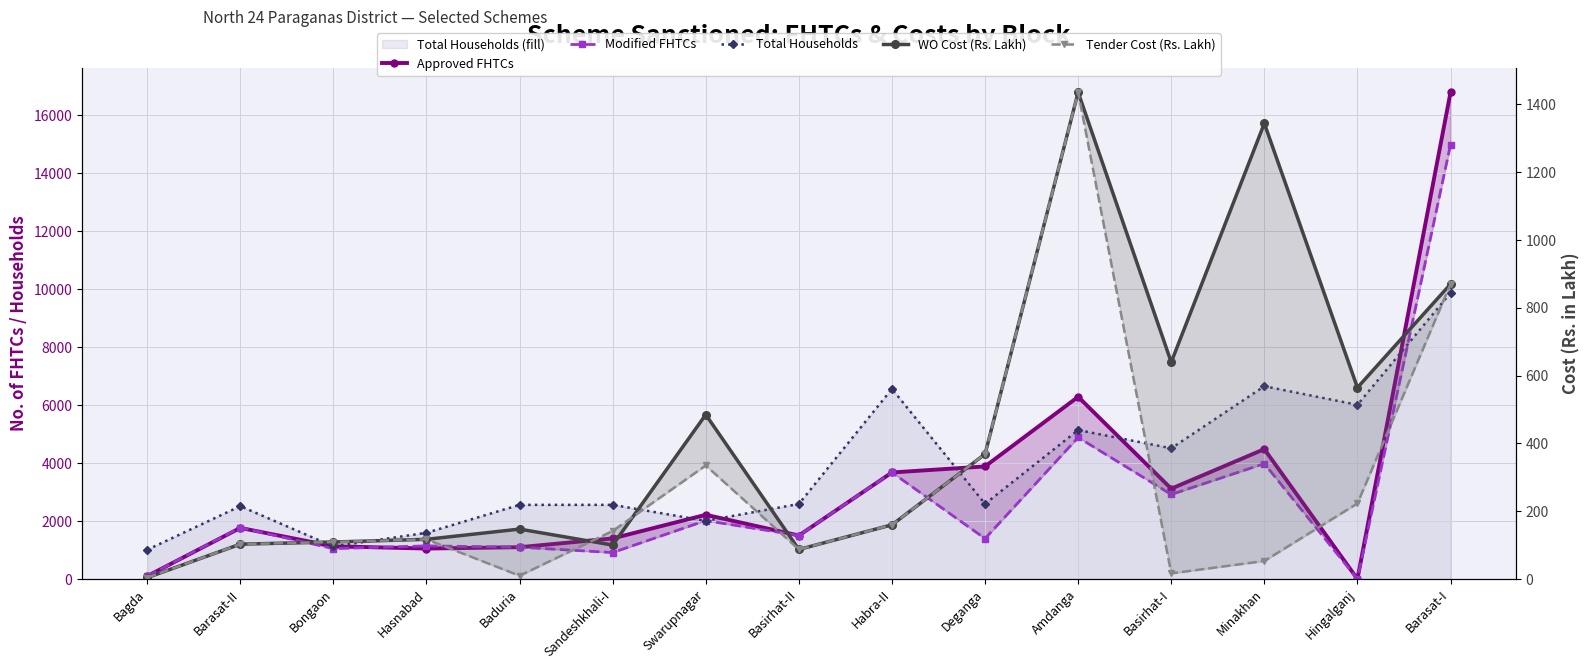

What is the difference between the Modified FHTCs values at Sandeshkhali-I and Deganga?

483.0